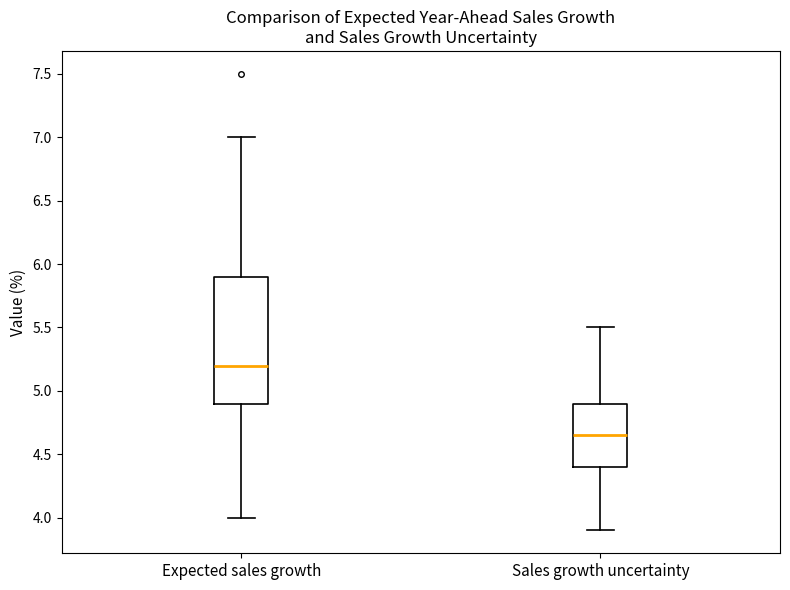

Comparing the boxes themselves (not the whiskers), which one is the tallest?

Expected sales growth